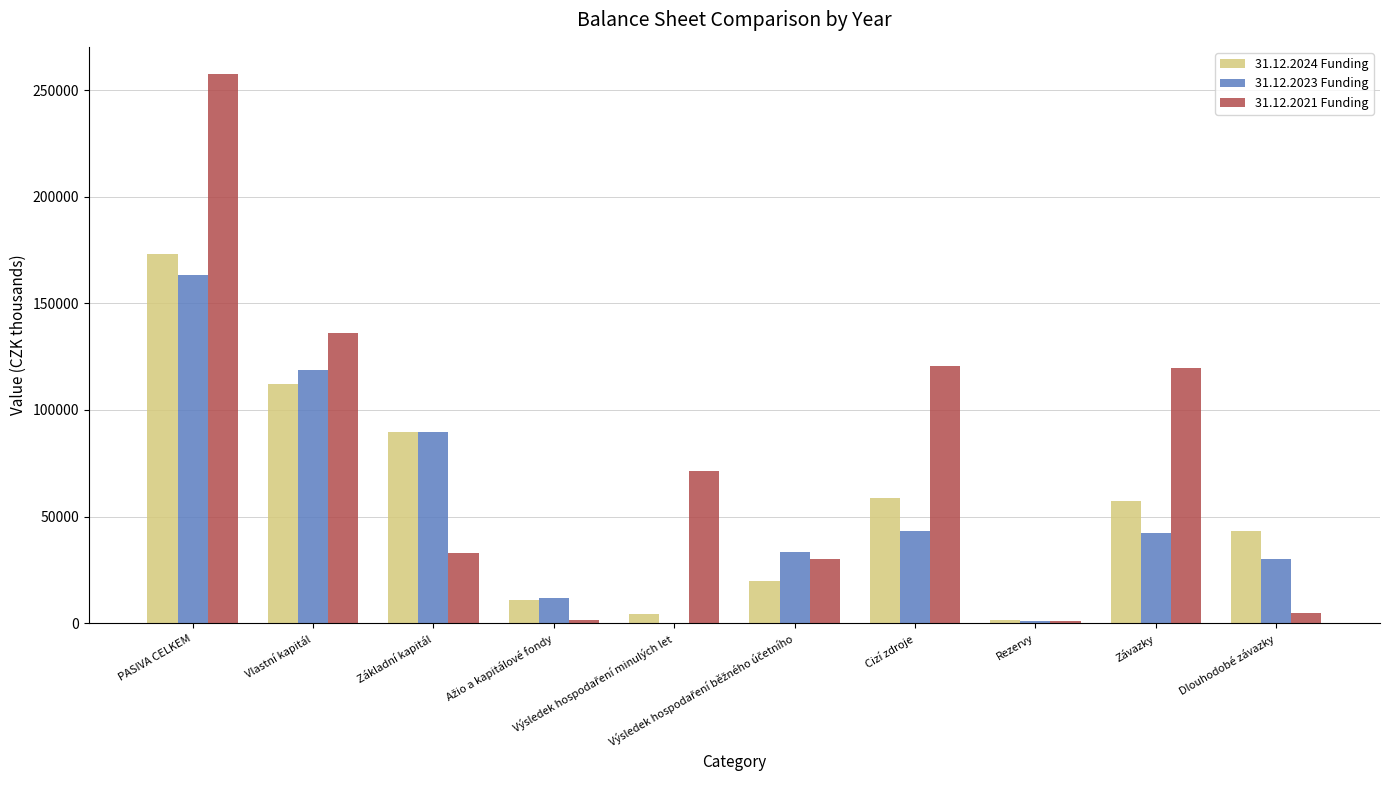

Where is 31.12.2021 Funding nearest to the value 129116?

Vlastní kapitál